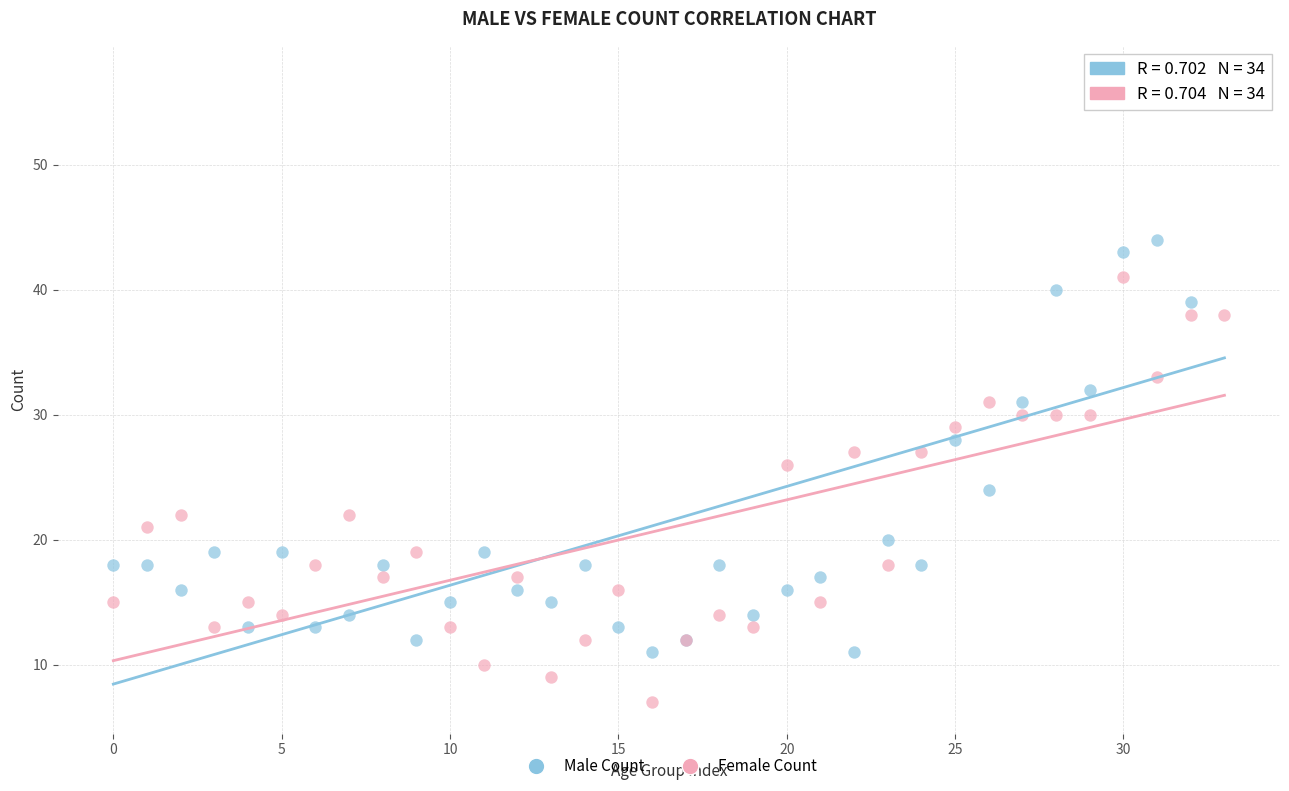

Which series has the widest spread of Y values?

Male Count